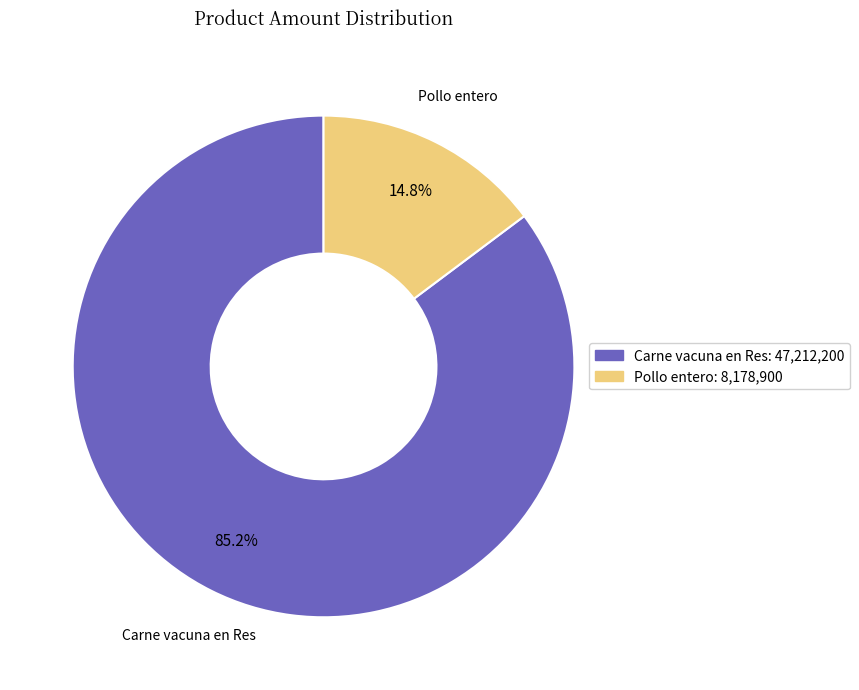

To the nearest percent, what portion does Carne vacuna en Res represent?

85%